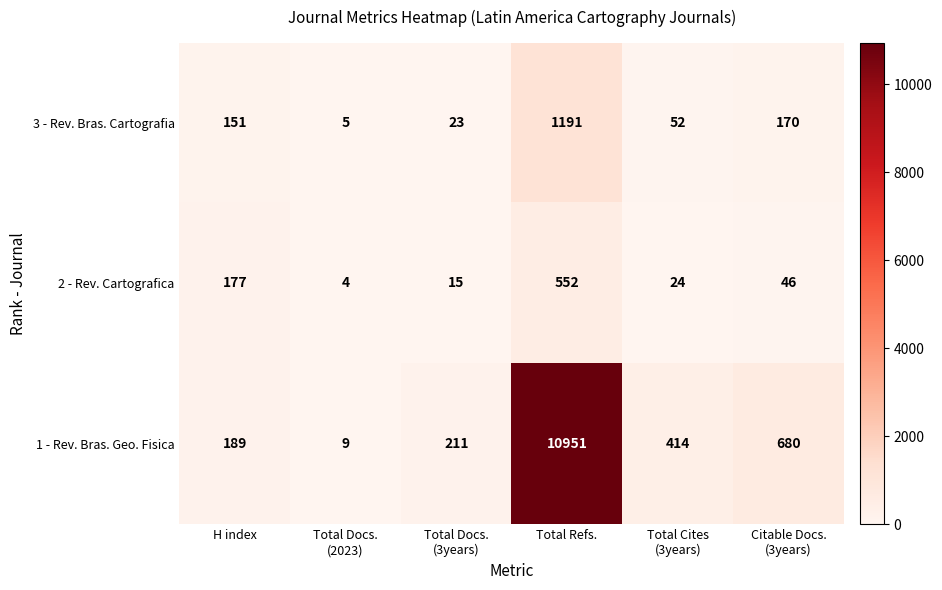

What is the difference between the highest and lowest values at Total Refs.?

10399